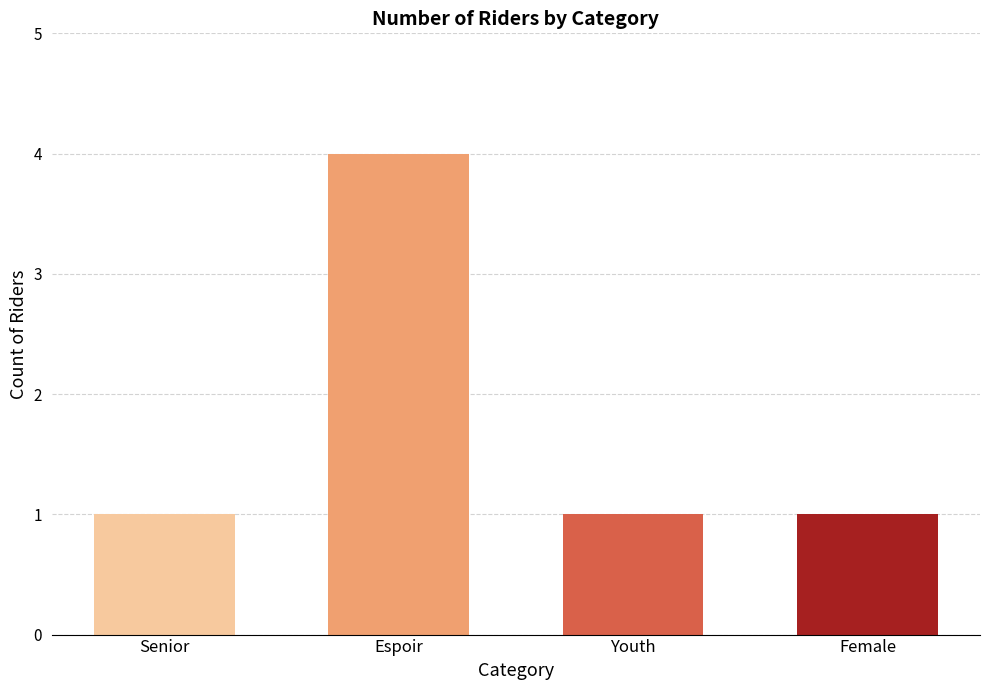

Approximately how many times larger is the value at Youth compared to Female?

1.0